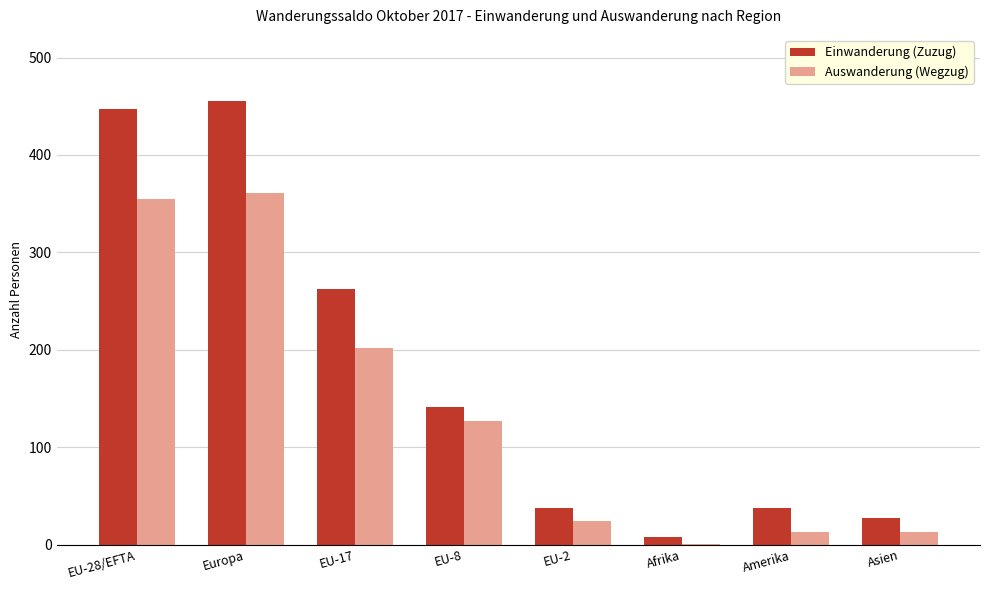

What is the sum of all Auswanderung (Wegzug) values?

1096